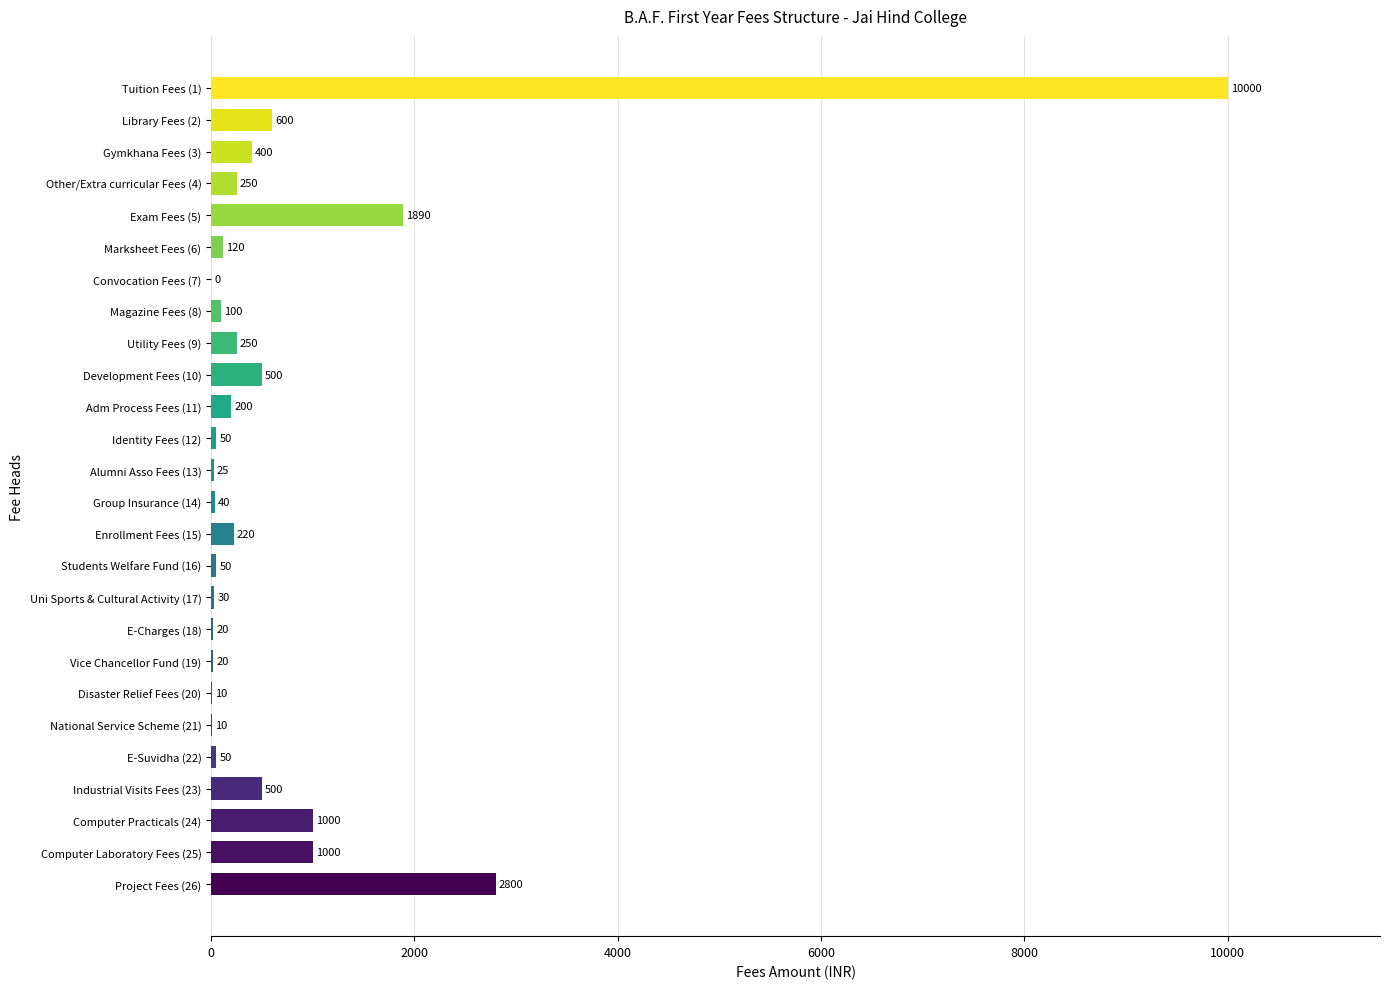

Read the value at Marksheet Fees (6), to the nearest 100.

100